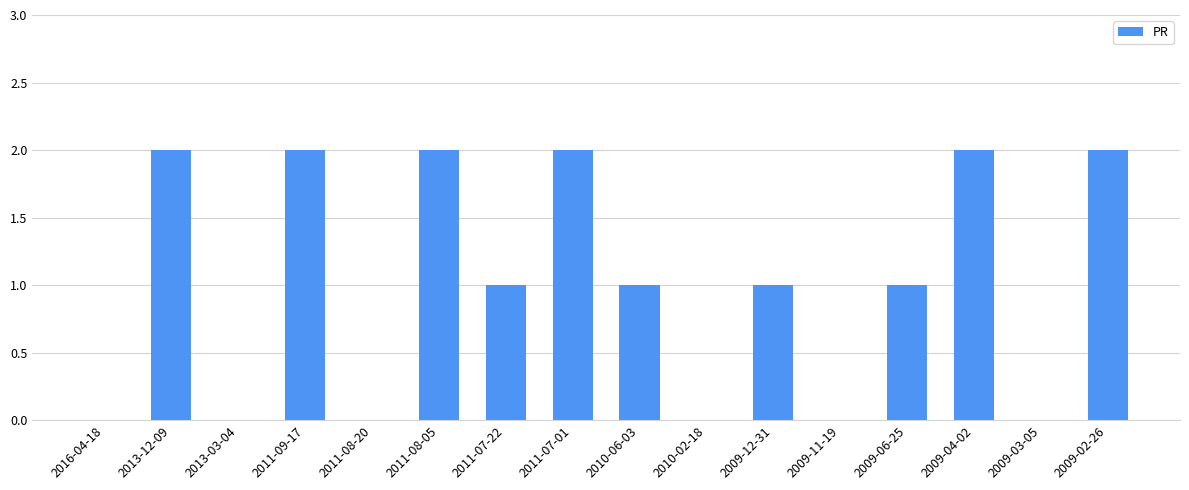

Is it true that the value at 2011-09-17 is 2?

True